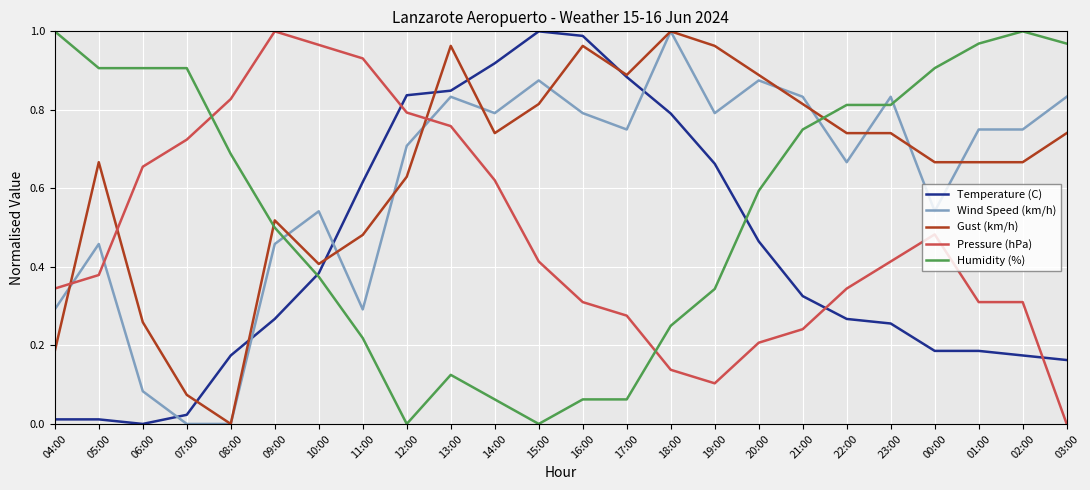

At which category is the sum across all series the highest?

13:00